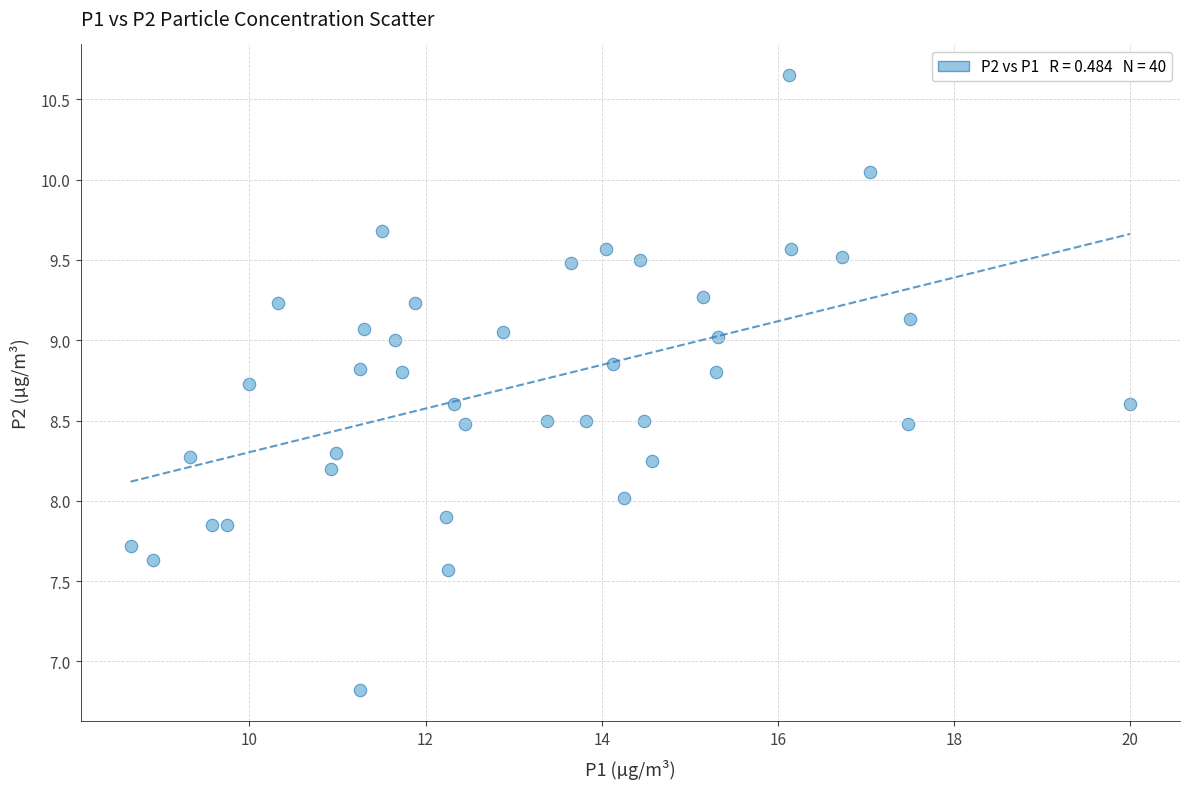

What is the range of X values (max minus min)?

11.3